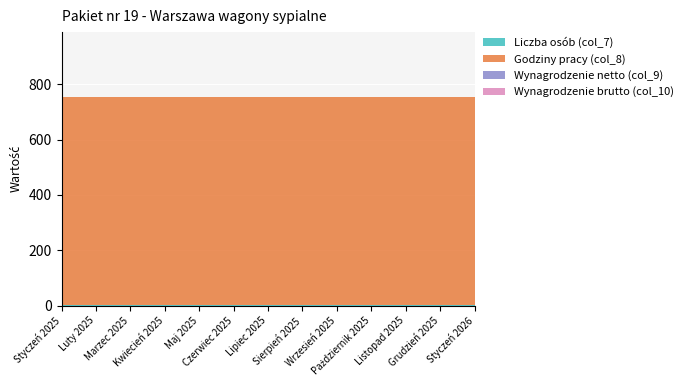

Reading left to right, what are all the values shown in this chart?

Liczba osób (col_7): Styczeń 2025=3	Luty 2025=3	Marzec 2025=3	Kwiecień 2025=3	Maj 2025=3	Czerwiec 2025=3	Lipiec 2025=3	Sierpień 2025=3	Wrzesień 2025=3	Październik 2025=3	Listopad 2025=3	Grudzień 2025=3	Styczeń 2026=3
Godziny pracy (col_8): Styczeń 2025=750	Luty 2025=750	Marzec 2025=750	Kwiecień 2025=750	Maj 2025=750	Czerwiec 2025=750	Lipiec 2025=750	Sierpień 2025=750	Wrzesień 2025=750	Październik 2025=750	Listopad 2025=750	Grudzień 2025=750	Styczeń 2026=750
Wynagrodzenie netto (col_9): Styczeń 2025=0	Luty 2025=0	Marzec 2025=0	Kwiecień 2025=0	Maj 2025=0	Czerwiec 2025=0	Lipiec 2025=0	Sierpień 2025=0	Wrzesień 2025=0	Październik 2025=0	Listopad 2025=0	Grudzień 2025=0	Styczeń 2026=0
Wynagrodzenie brutto (col_10): Styczeń 2025=0	Luty 2025=0	Marzec 2025=0	Kwiecień 2025=0	Maj 2025=0	Czerwiec 2025=0	Lipiec 2025=0	Sierpień 2025=0	Wrzesień 2025=0	Październik 2025=0	Listopad 2025=0	Grudzień 2025=0	Styczeń 2026=0